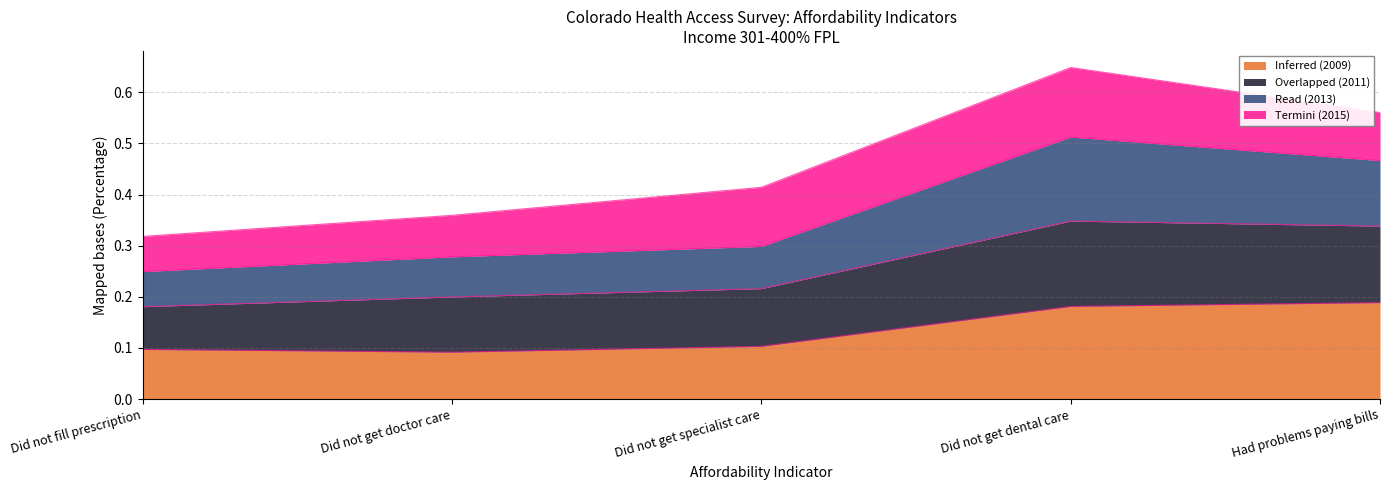

Rank the categories by Overlapped (2011) value from lowest to highest.

Did not fill prescription, Did not get doctor care, Did not get specialist care, Had problems paying bills, Did not get dental care